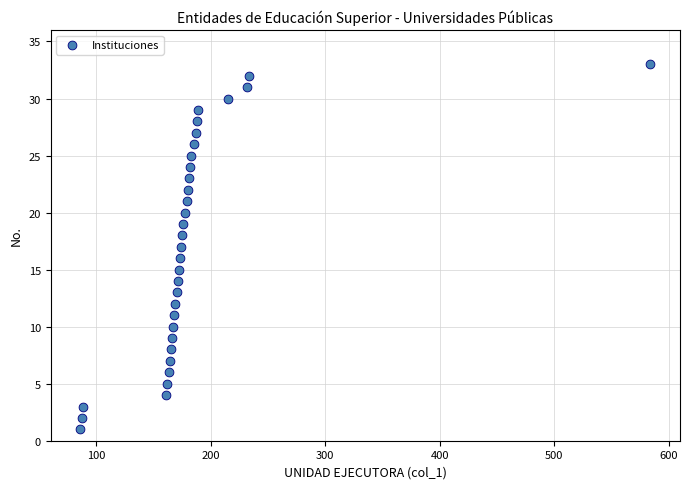

What is the range of Y values (max minus min)?

32